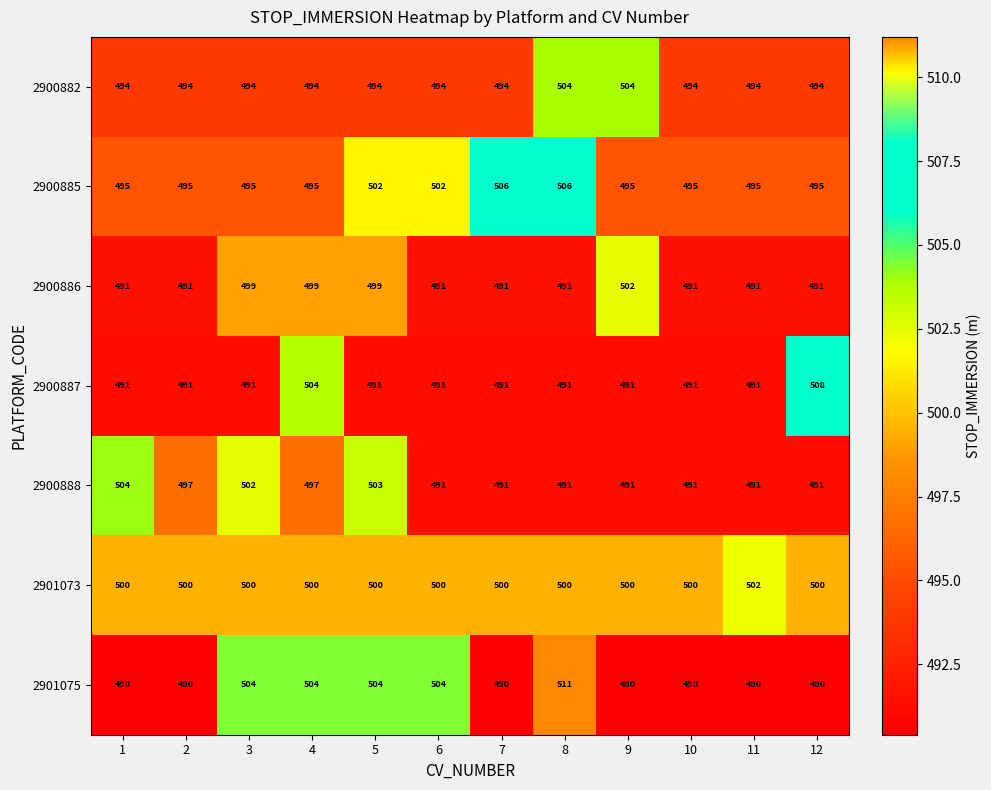

True or false: 2901075 has a value of 720 at 11.

False